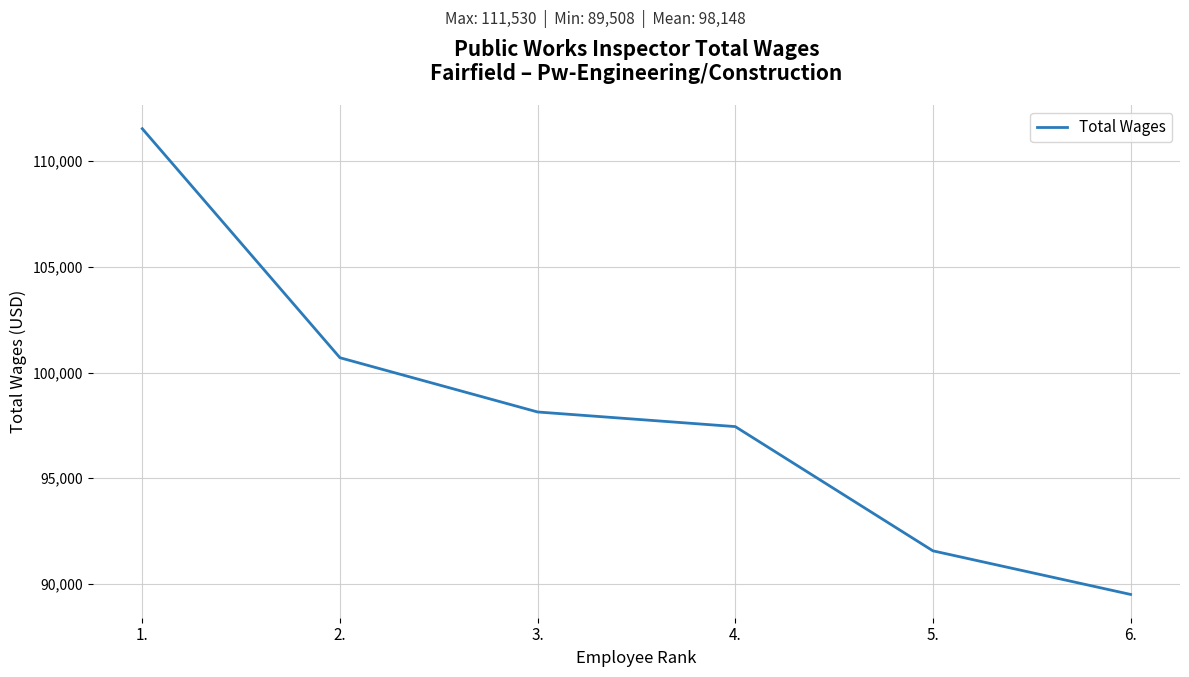

The value at 2. is 43298. True or false?

False